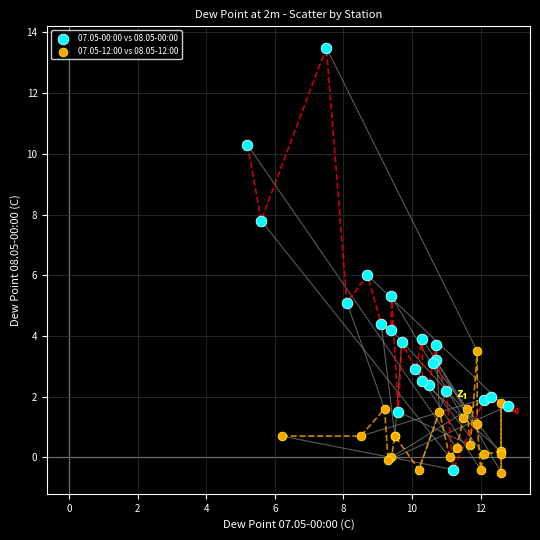

Which series reaches the maximum Y coordinate?

07.05-00:00 vs 08.05-00:00